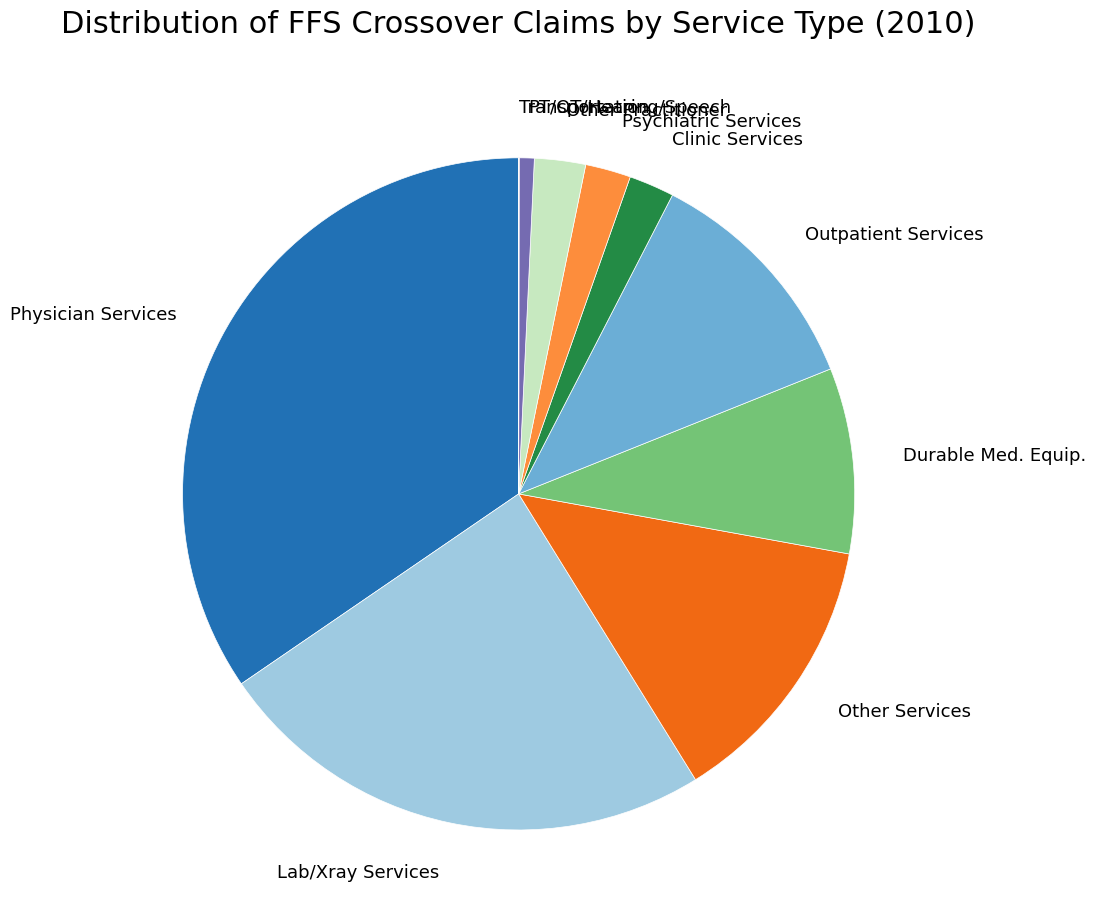

Is it true that Clinic Services is 2% of the pie?

True